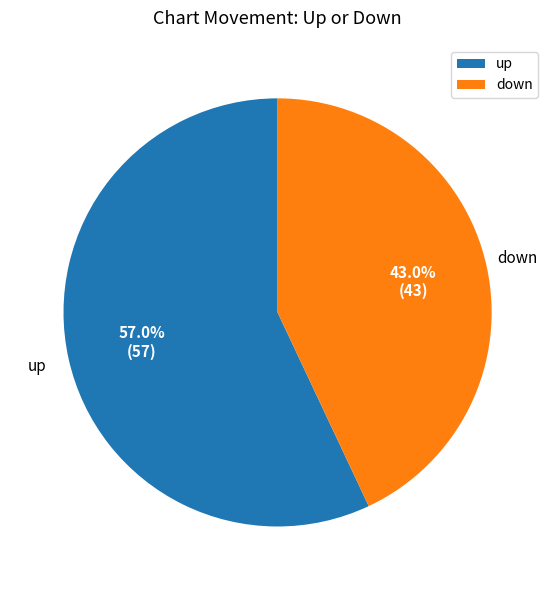

What is the ratio of the value at up to the value at down?

1.3